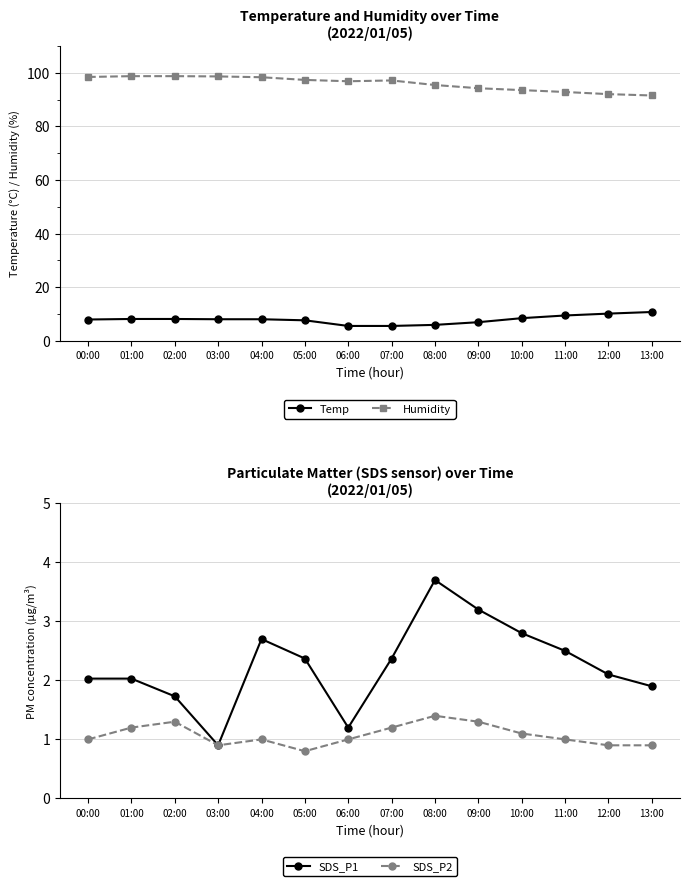

What are all the series names shown in the legend?

Temp, Humidity, SDS_P1, SDS_P2